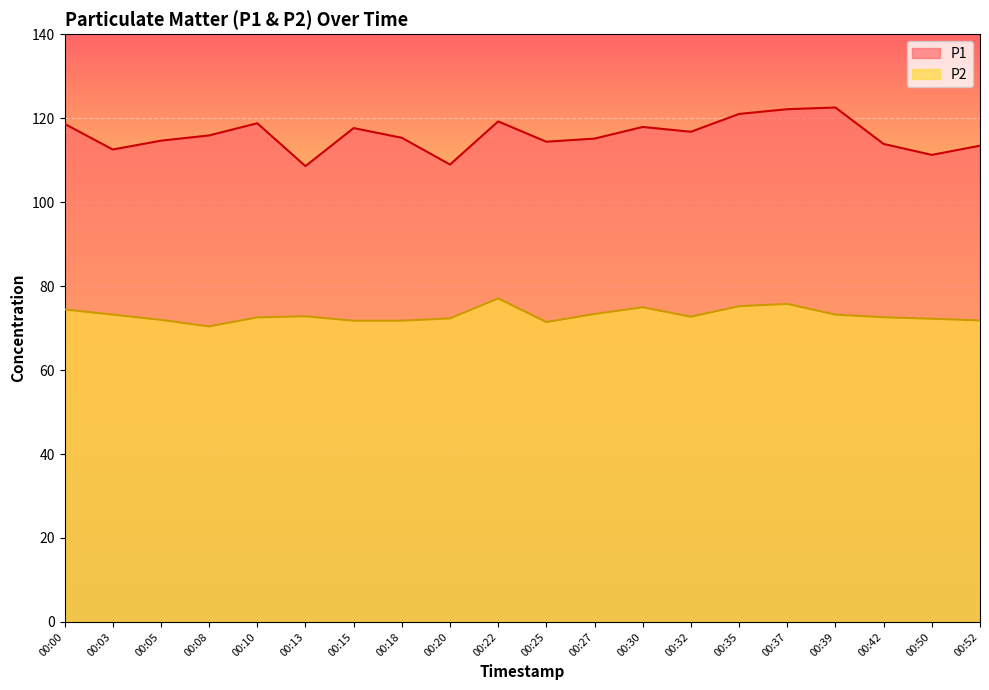

Which series has the largest range (max minus min)?

P1